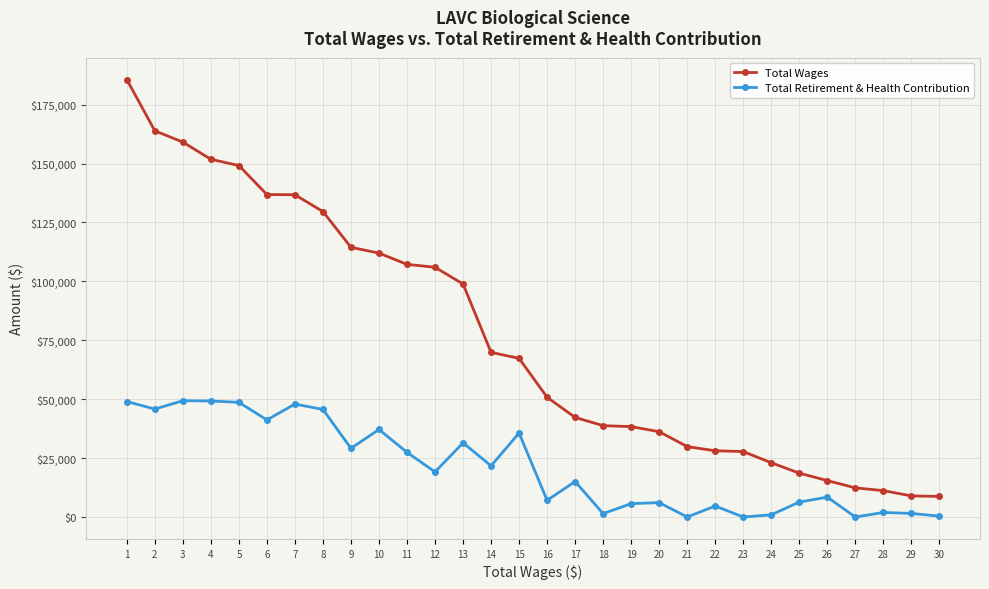

The Total Retirement & Health Contribution series shows 35632 at 15. True or false?

True